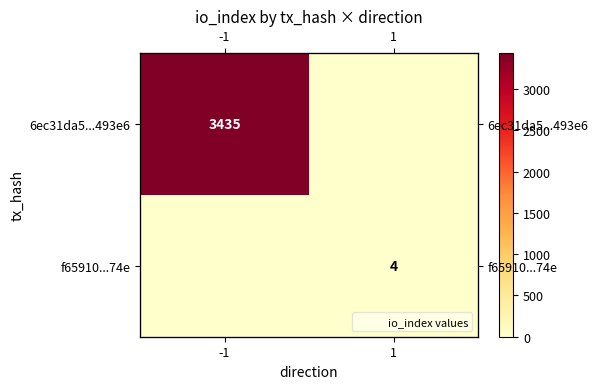

What is the average value of the f65910...74e series?

2